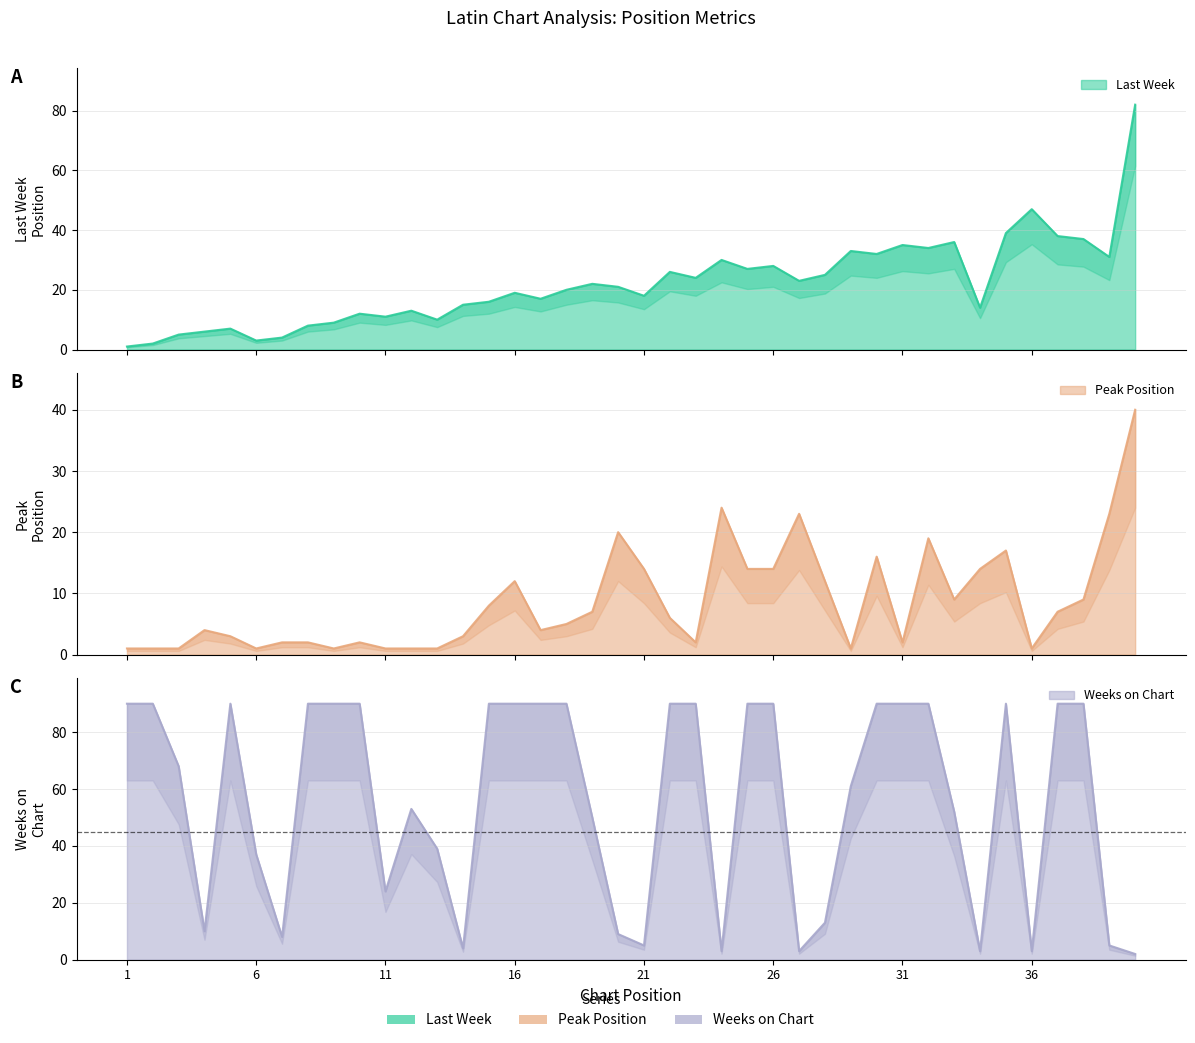

Where is the first local minimum for Last Week?

6